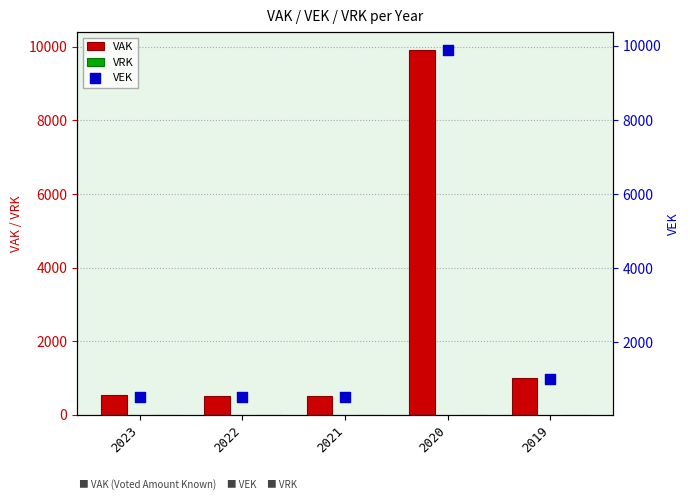

At which category is the sum across all series the highest?

2020